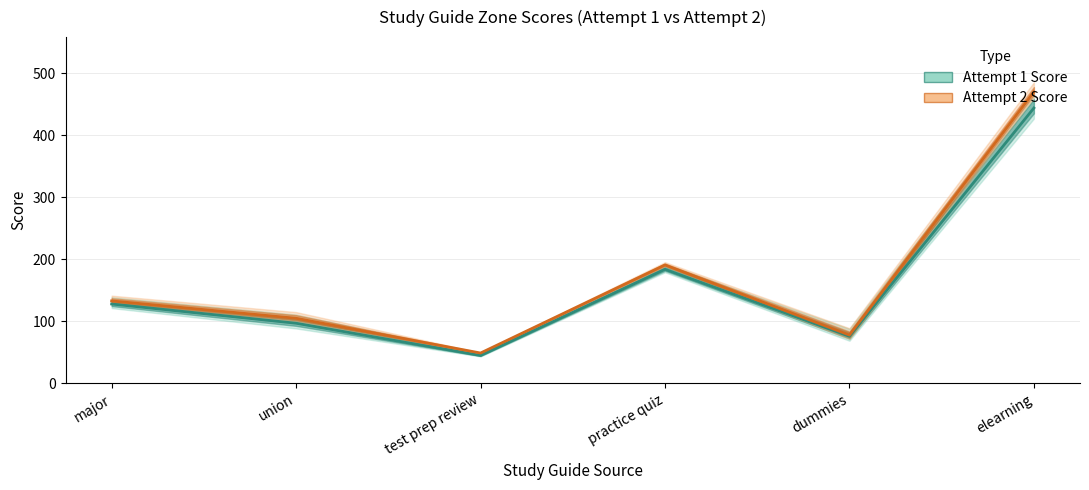

What is the difference between the maximum and minimum values in the Attempt 2 Score series?

421